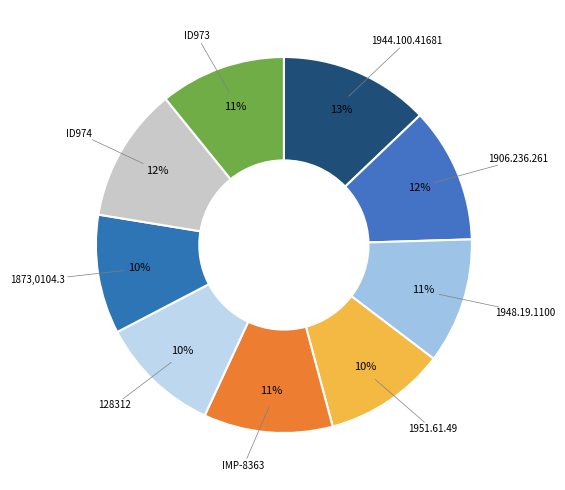

Combined, do 1951.61.49 and IMP-8363 account for over 50%?

No